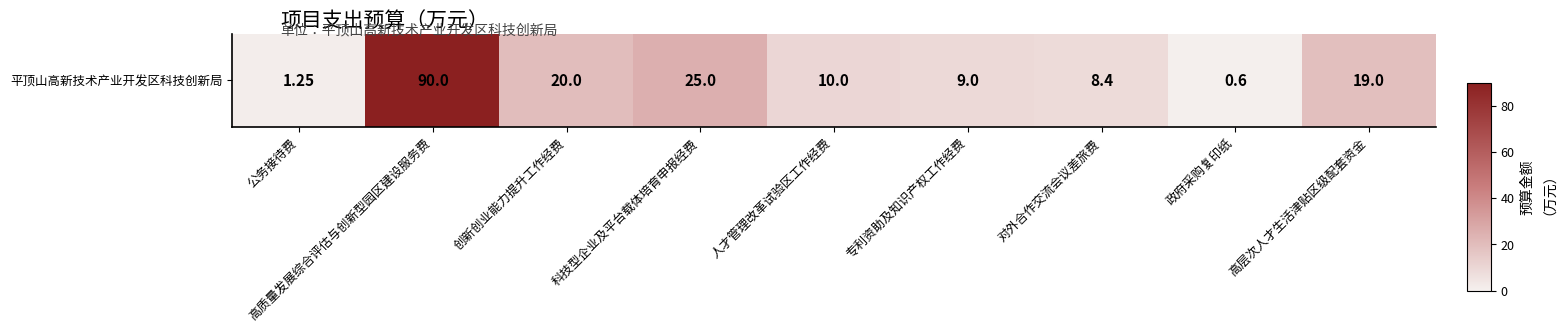

Where is the data nearest to the value 45?

科技型企业及平台载体培育申报经费